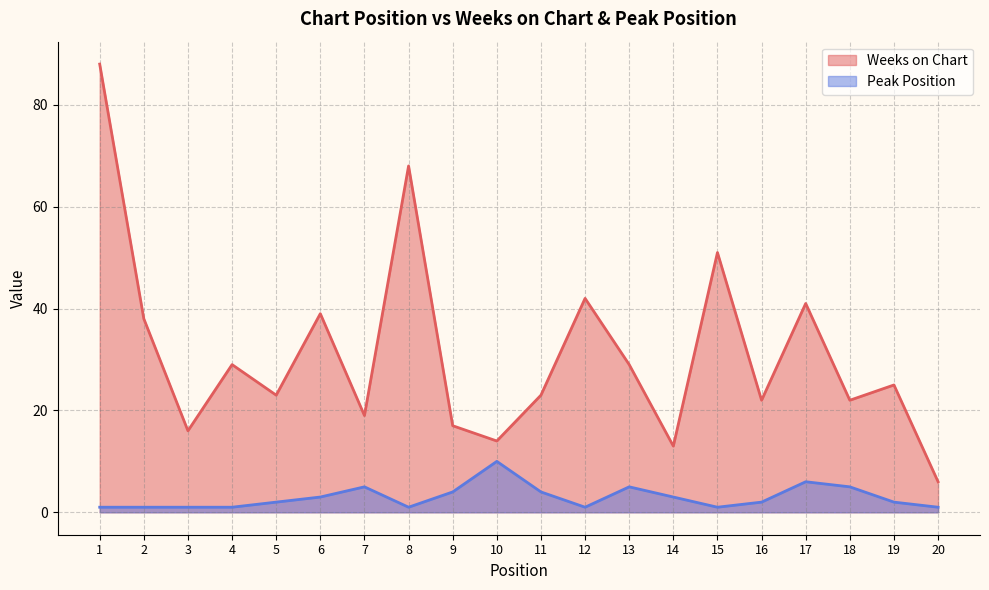

What is the value of the Weeks on Chart point at the 11th from the left?

23